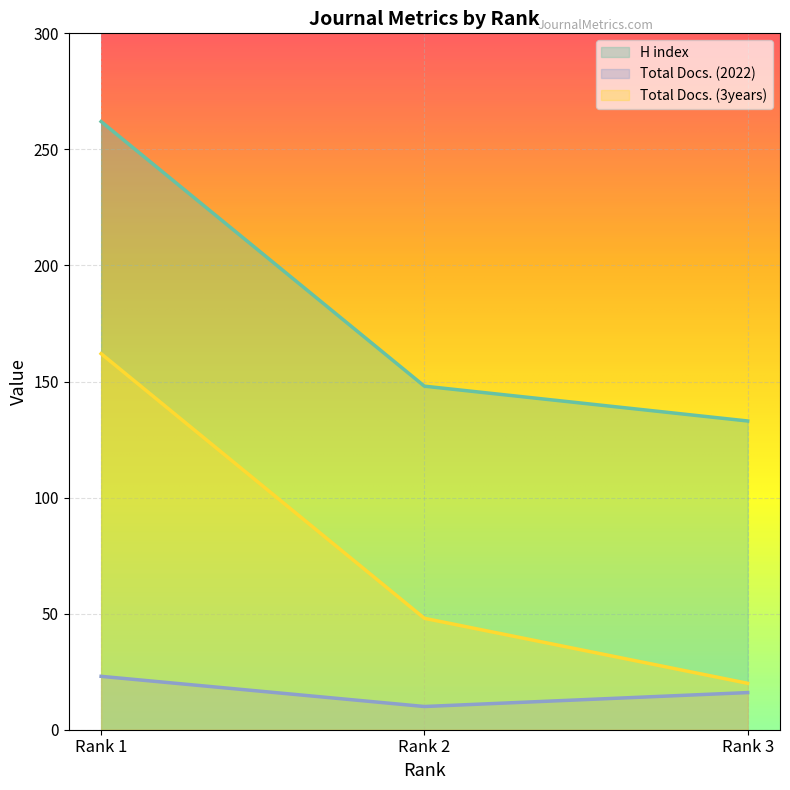

What is the value of the Total Docs. (3years) point at the 3rd from the left?

20